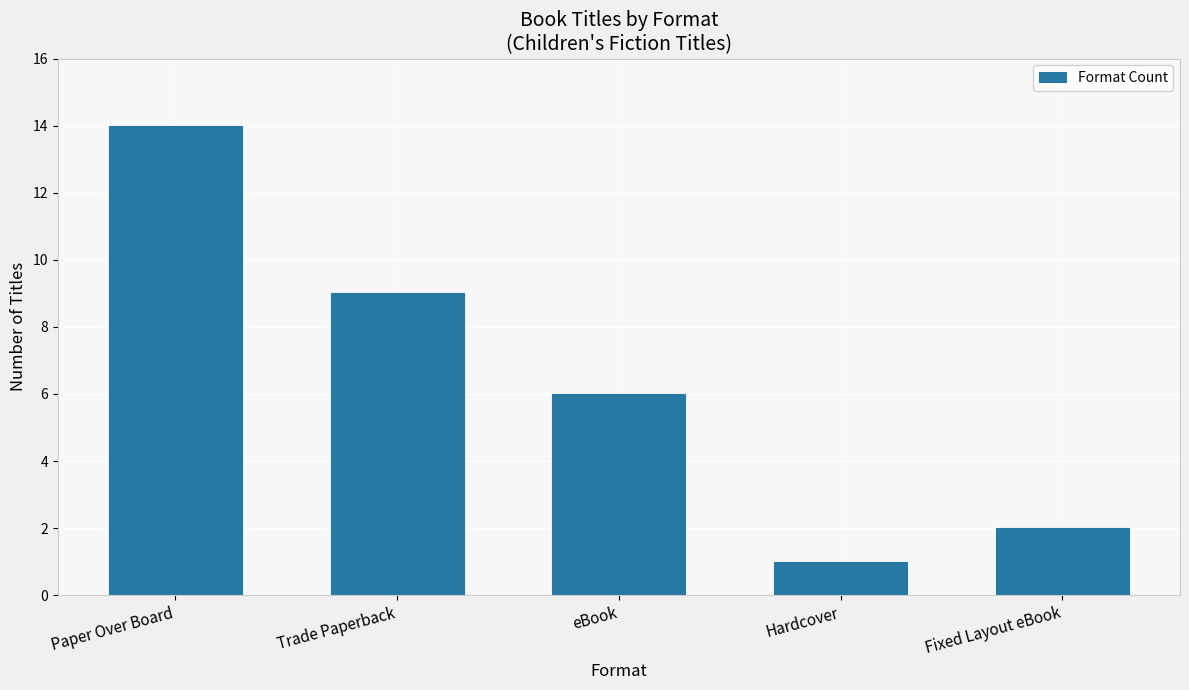

At which category does the chart reach its peak across all series?

Paper Over Board